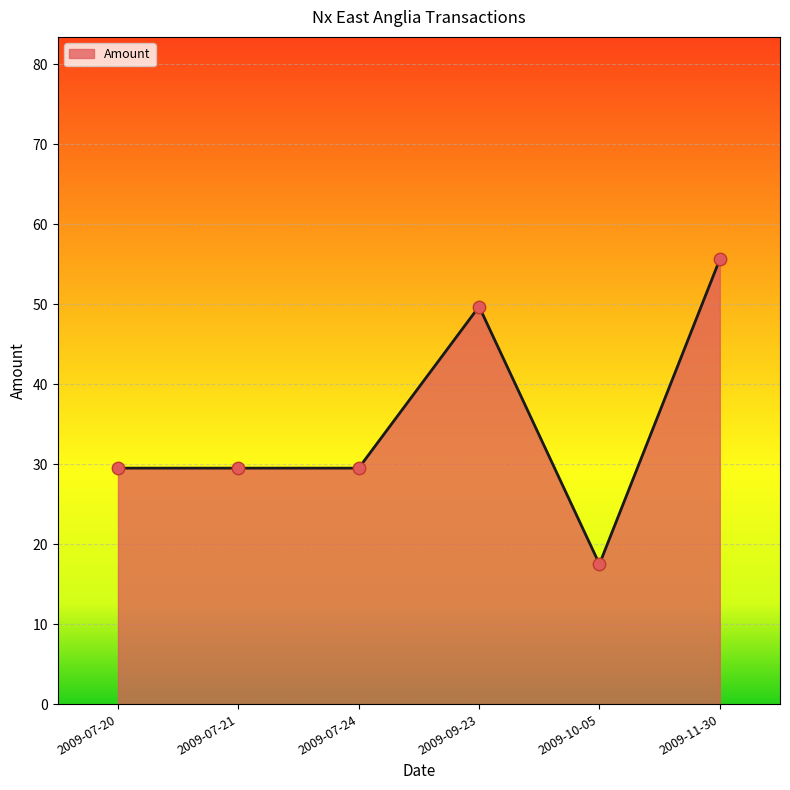

Between 2009-10-05 and 2009-11-30, which is larger?

2009-11-30